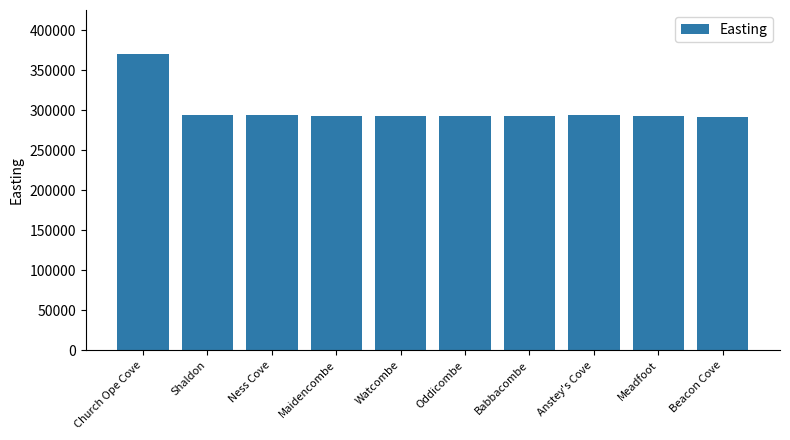

Is it true that the value at Shaldon is 293636?

True